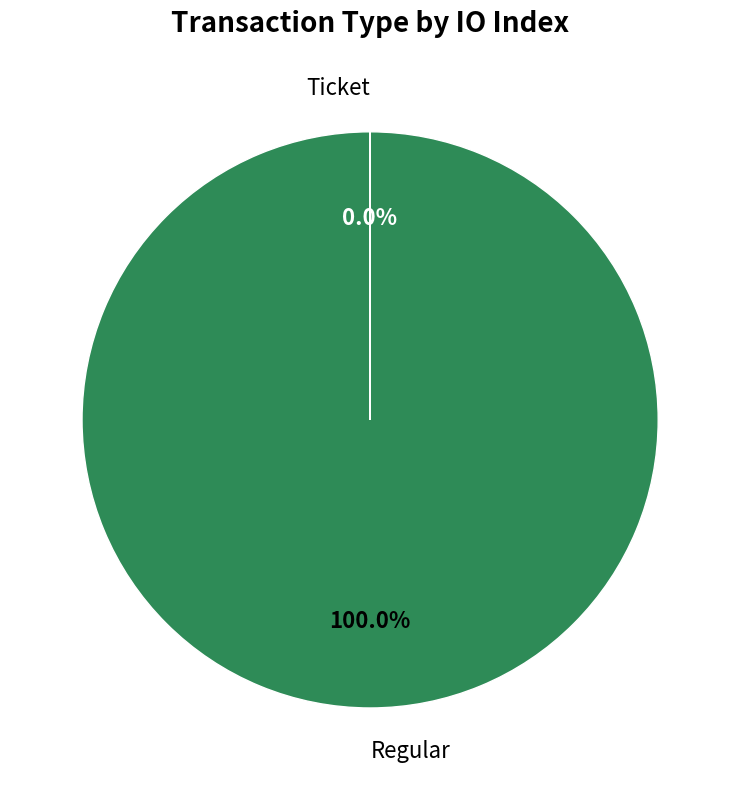

What is the largest slice in the pie chart?

Regular